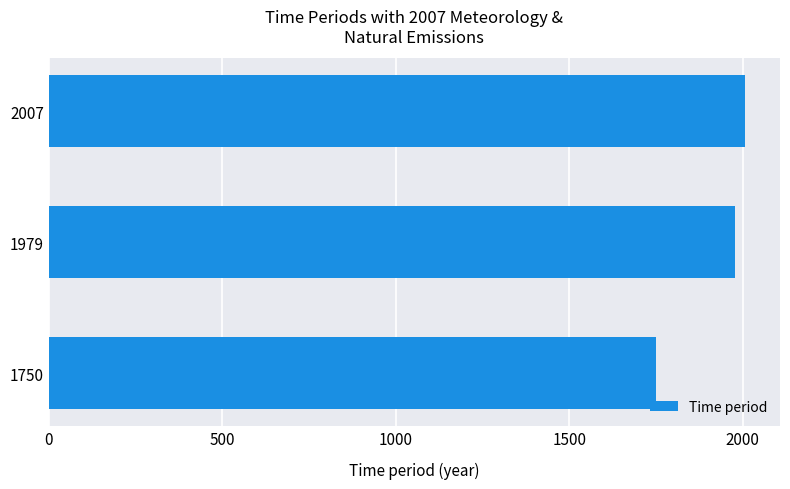

Which label corresponds to the smallest value in the chart?

1750